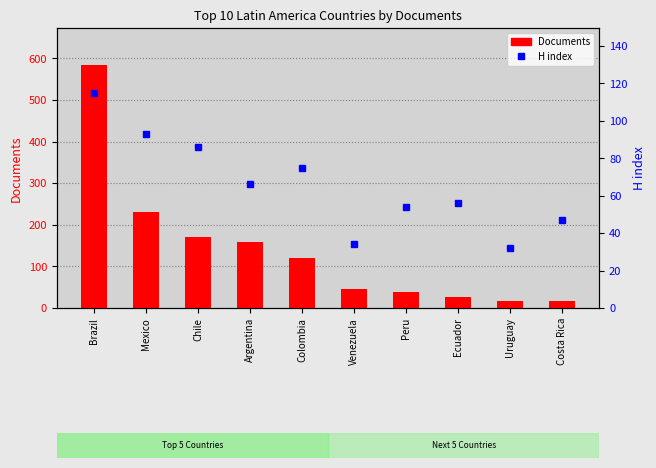

What is the sum of all Documents values?

1404